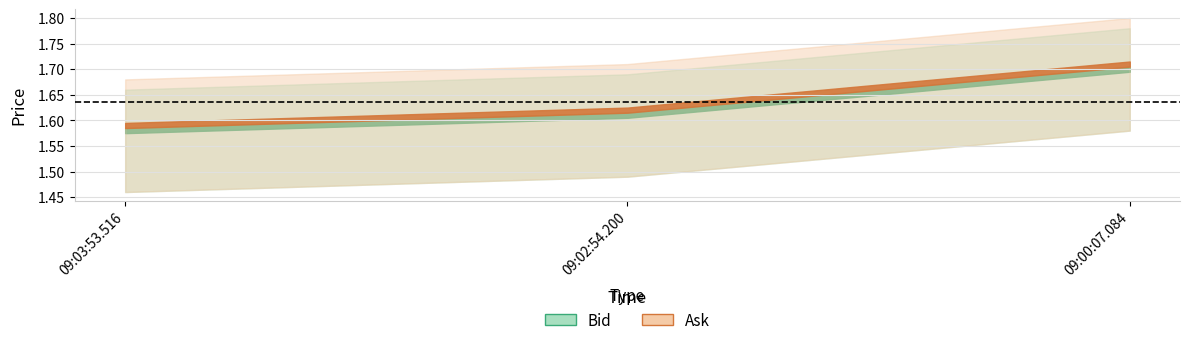

Which has a higher value, 09:02:54.200 or 09:00:07.084?

09:00:07.084